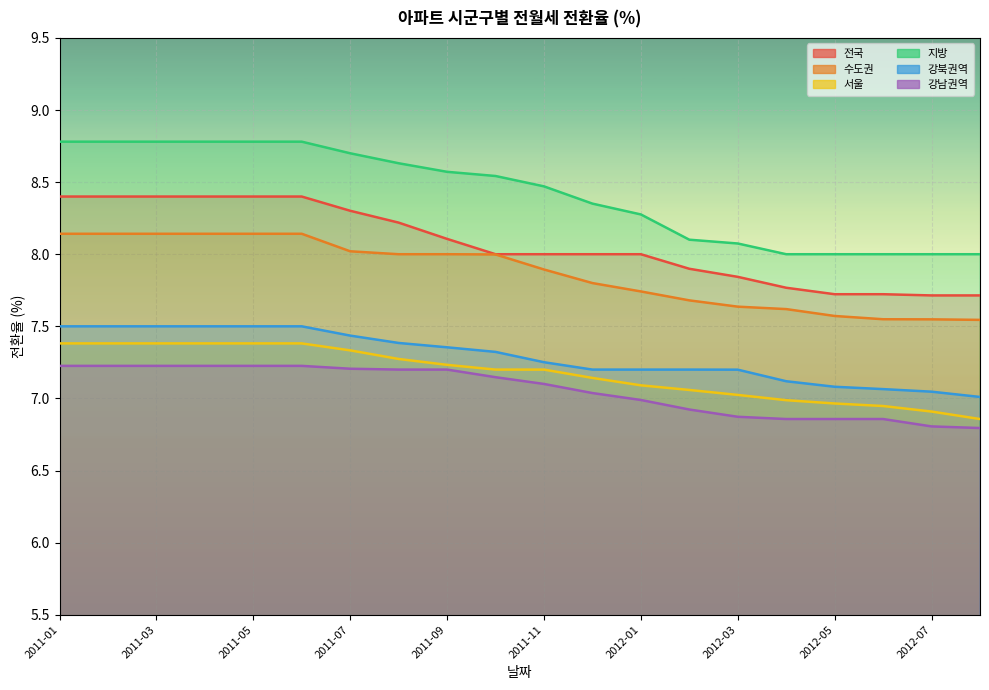

What value does the 서울 series have at 2011-09?

7.2